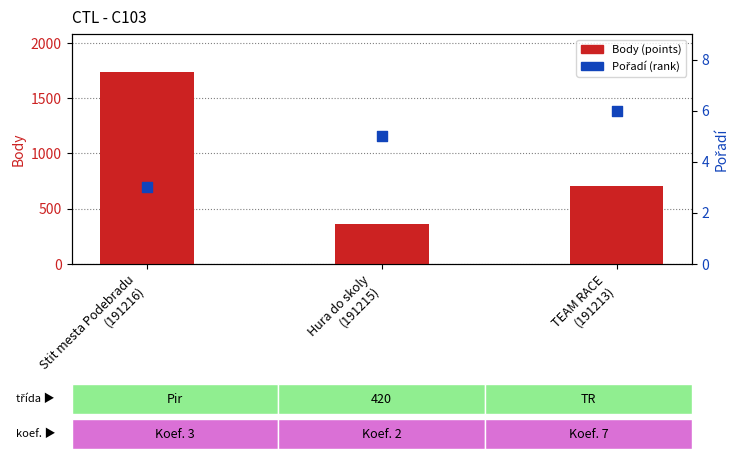

What is the total value across all series at TEAM RACE
(191213)?

713